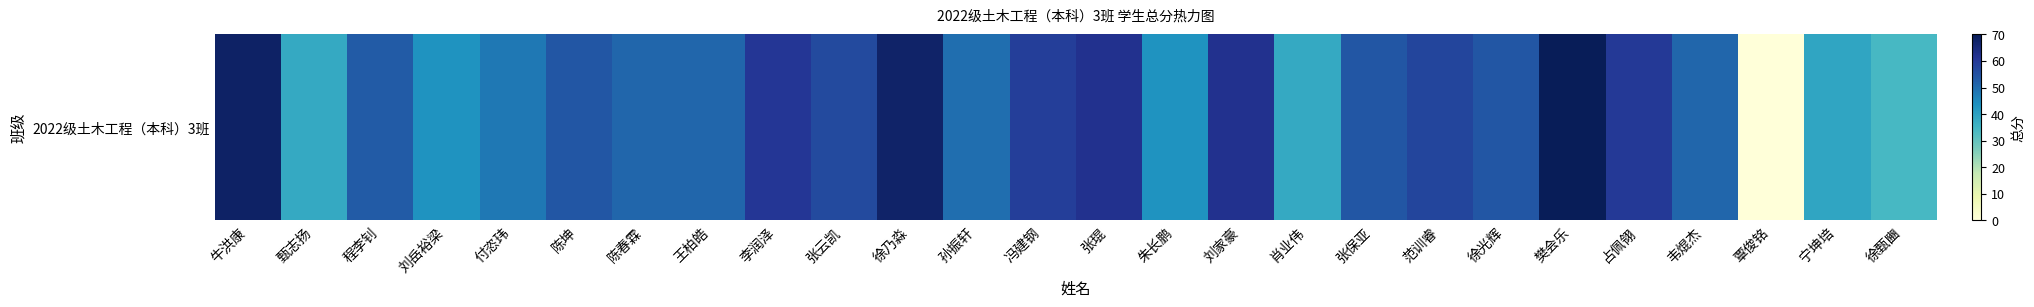

List the labels in order of value, largest first.

樊会乐, 牛洪康, 徐乃淼, 张琨, 刘家豪, 李润泽, 占佩翎, 冯建钢, 范训睿, 张云凯, 陈坤, 张保亚, 徐光辉, 程李钊, 陈春霖, 王柏皓, 韦焜杰, 孙振轩, 付恣玮, 刘岳裕梁, 朱长鹏, 宁坤培, 甄志扬, 肖业伟, 徐甄豳, 覃俊铭